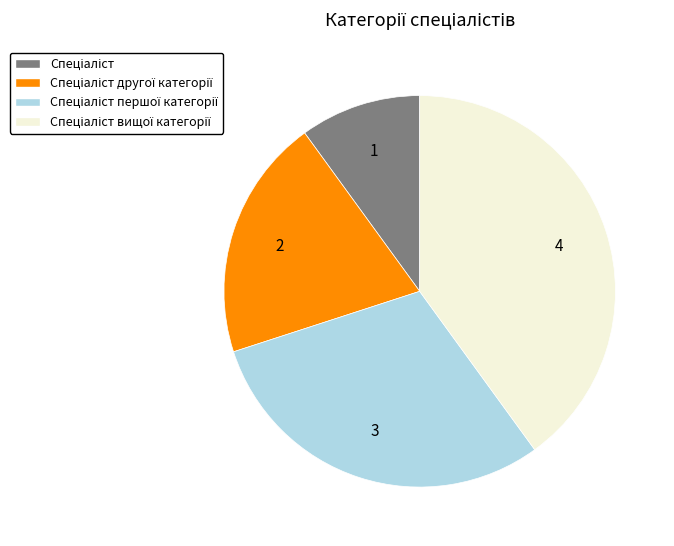

Is there any slice that represents more than half of the pie?

No